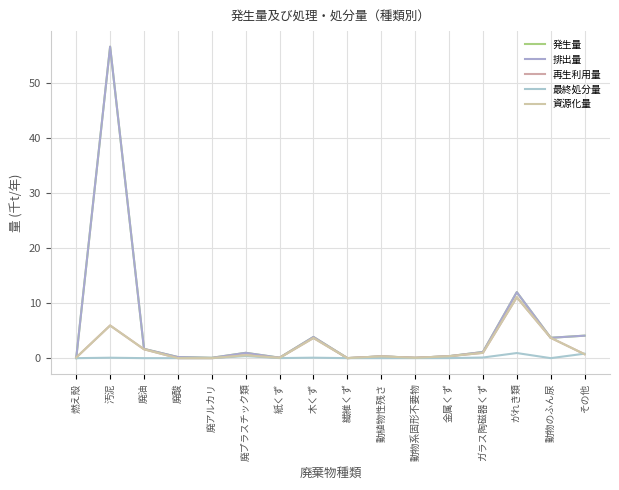

Reading left to right, transcribe all the data shown in this chart.

発生量: 燃え殻=0.0	汚泥=56.7	廃油=1.7	廃酸=0.2	廃アルカリ=0.1	廃プラスチック類=1.0	紙くず=0.1	木くず=3.9	繊維くず=0.0	動植物性残さ=0.3	動物系固形不要物=0.1	金属くず=0.4	ガラス陶磁器くず=1.1	がれき類=12.0	動物のふん尿=3.7	その他=4.1
排出量: 燃え殻=0.0	汚泥=56.7	廃油=1.7	廃酸=0.2	廃アルカリ=0.1	廃プラスチック類=1.0	紙くず=0.1	木くず=3.9	繊維くず=0.0	動植物性残さ=0.3	動物系固形不要物=0.1	金属くず=0.4	ガラス陶磁器くず=1.1	がれき類=12.0	動物のふん尿=3.7	その他=4.1
再生利用量: 燃え殻=0.1	汚泥=5.9	廃油=1.6	廃酸=0.0	廃アルカリ=0.0	廃プラスチック類=0.5	紙くず=0.1	木くず=3.7	繊維くず=0.0	動植物性残さ=0.3	動物系固形不要物=0.1	金属くず=0.4	ガラス陶磁器くず=1.0	がれき類=11.1	動物のふん尿=3.7	その他=0.7
最終処分量: 燃え殻=0.0	汚泥=0.1	廃油=0.0	廃酸=0.0	廃アルカリ=0.0	廃プラスチック類=0.4	紙くず=0.0	木くず=0.1	繊維くず=0.0	動植物性残さ=0.0	動物系固形不要物=0.0	金属くず=0.0	ガラス陶磁器くず=0.1	がれき類=0.9	動物のふん尿=0.0	その他=0.8
資源化量: 燃え殻=0.1	汚泥=5.9	廃油=1.6	廃酸=0.0	廃アルカリ=0.0	廃プラスチック類=0.5	紙くず=0.1	木くず=3.7	繊維くず=0.0	動植物性残さ=0.3	動物系固形不要物=0.1	金属くず=0.4	ガラス陶磁器くず=1.0	がれき類=11.1	動物のふん尿=3.7	その他=0.7